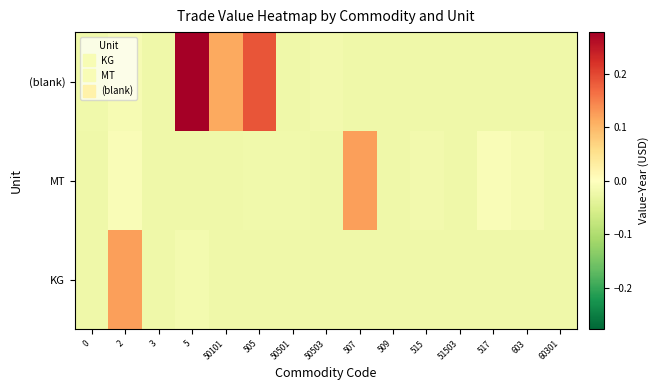

Which has a higher value, 50503 or 507?

50503